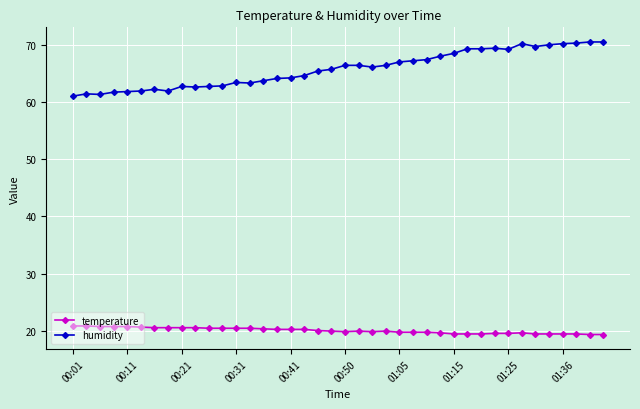

List the series in order of their overall mean, highest first.

humidity, temperature